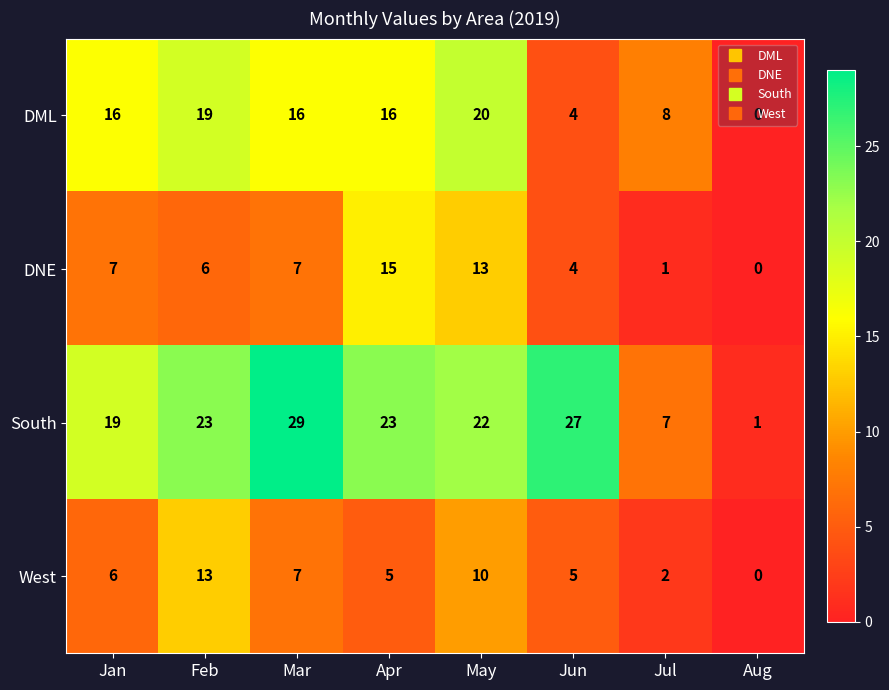

Which series changed the most between Mar and Jun?

DML